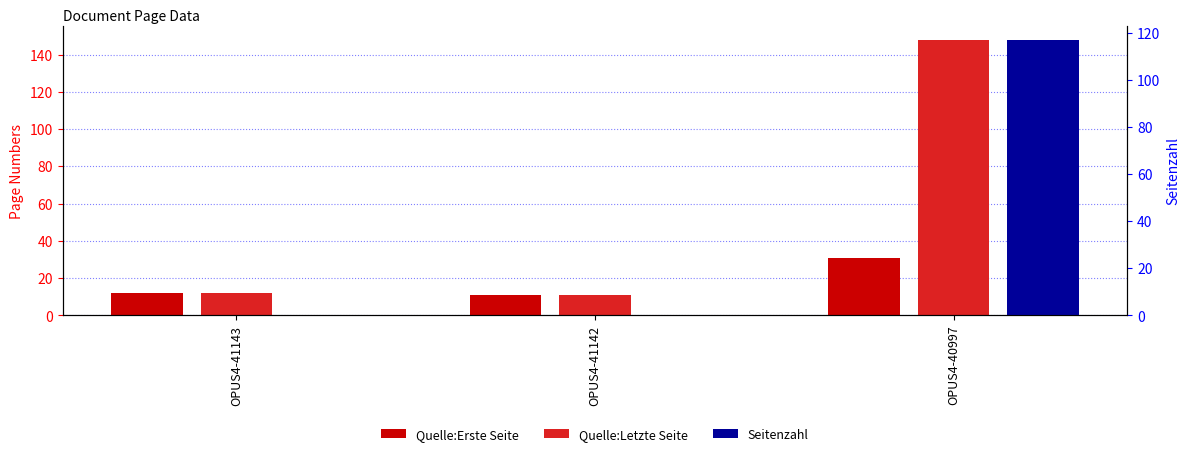

What is the difference between the maximum and minimum values in the Quelle:Letzte Seite series?

137